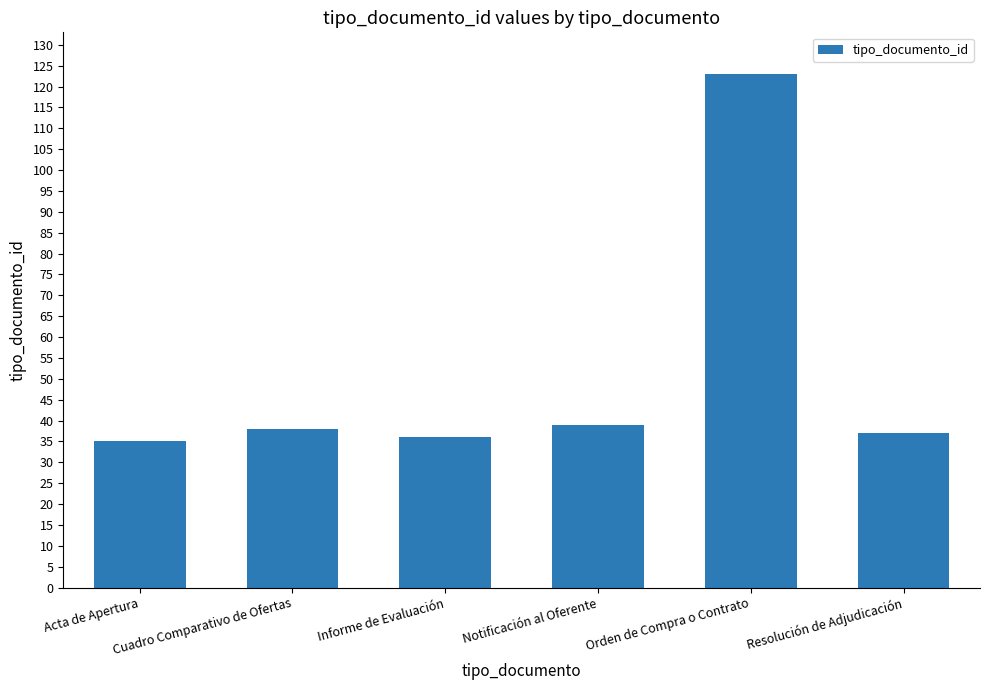

How many data points does each series have?

6